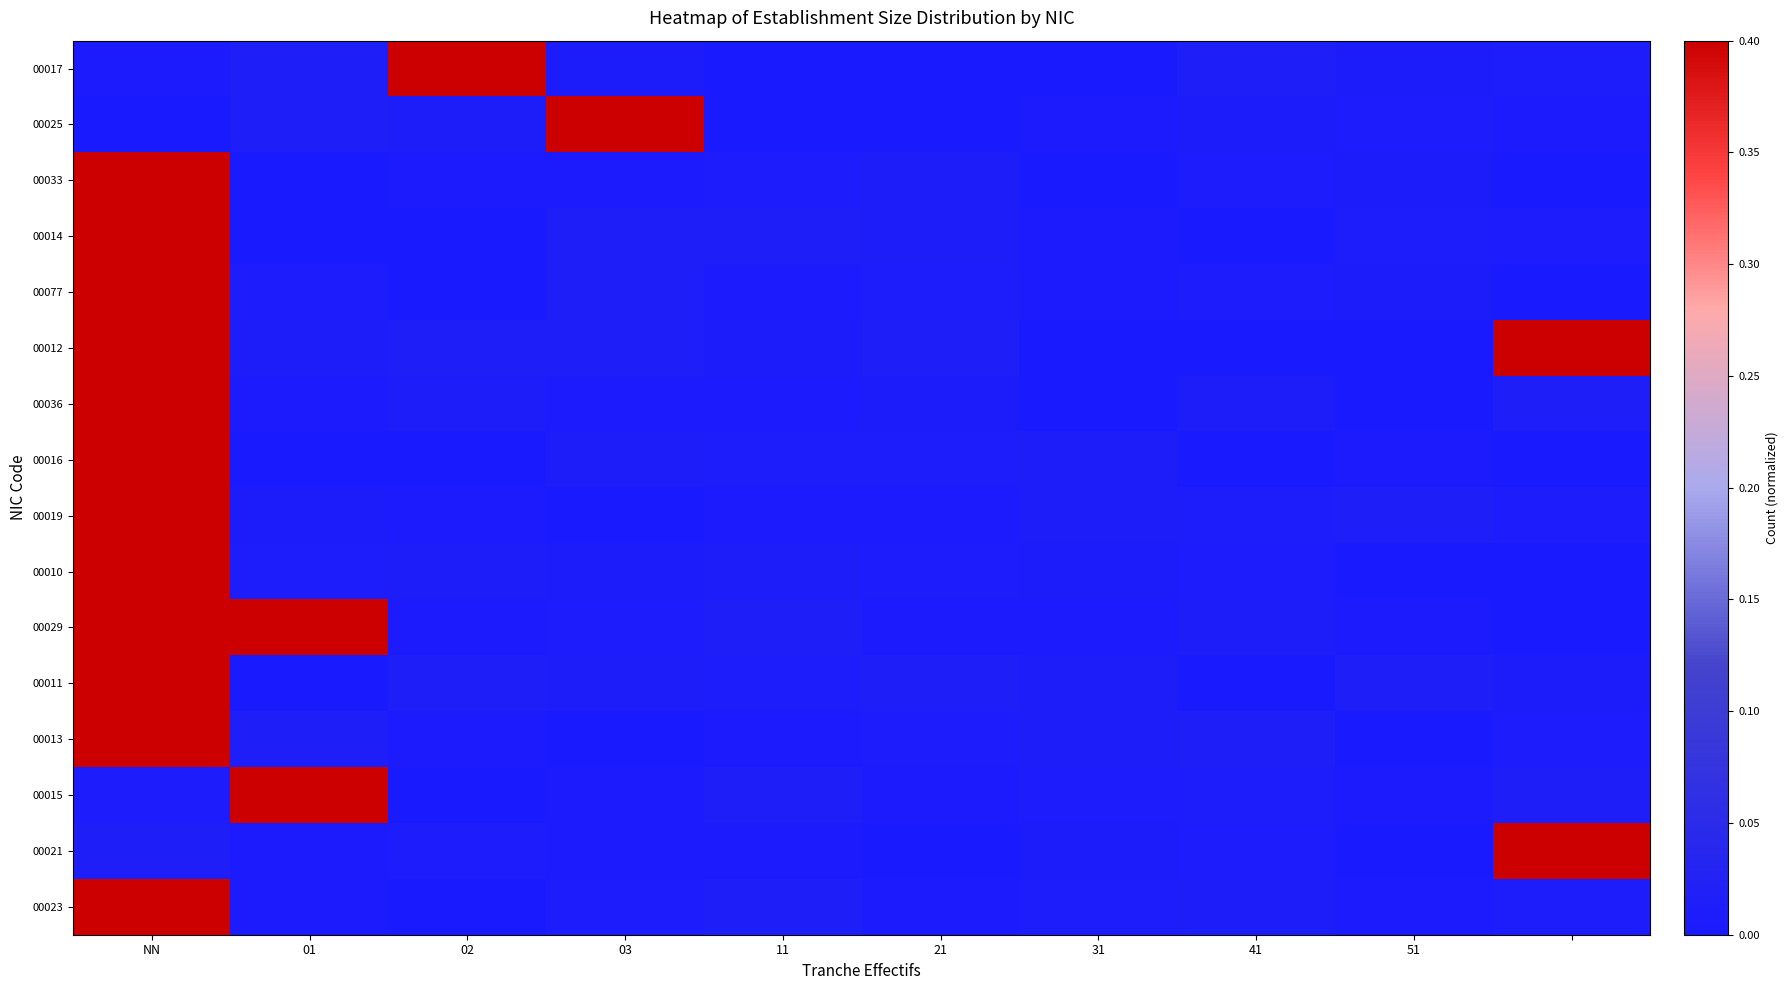

How many data points does each series have?

10